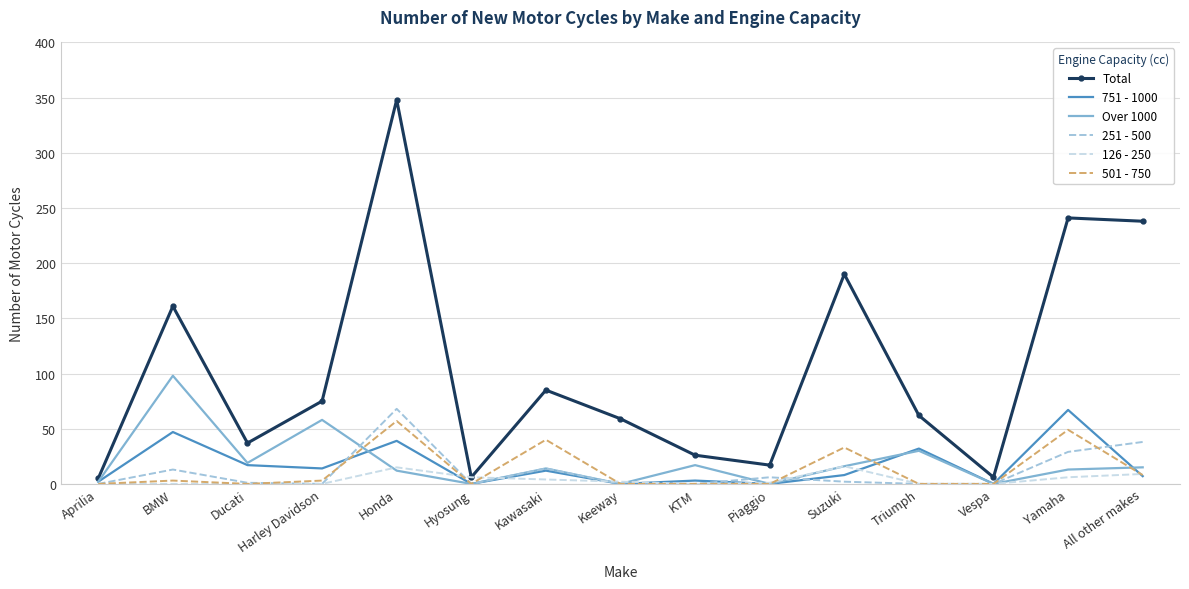

Which category has the highest value in the Total series?

Honda